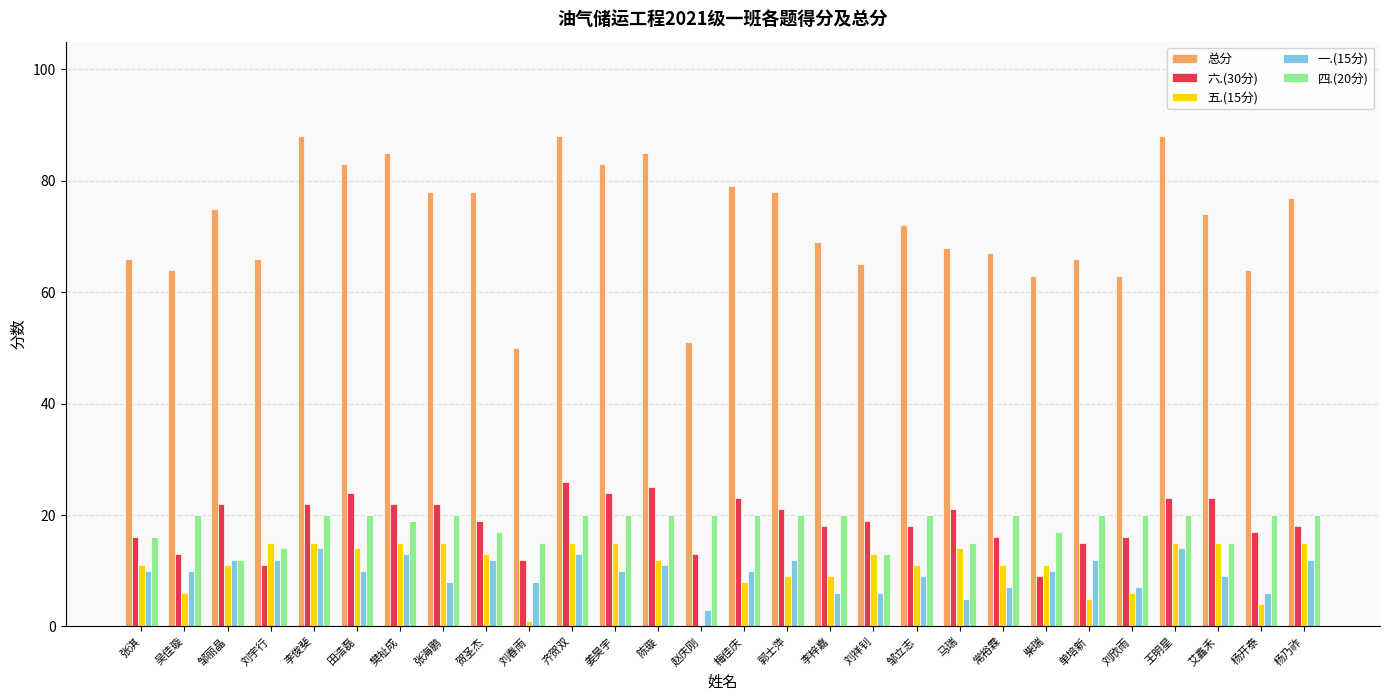

Count the number of data series in this chart.

5